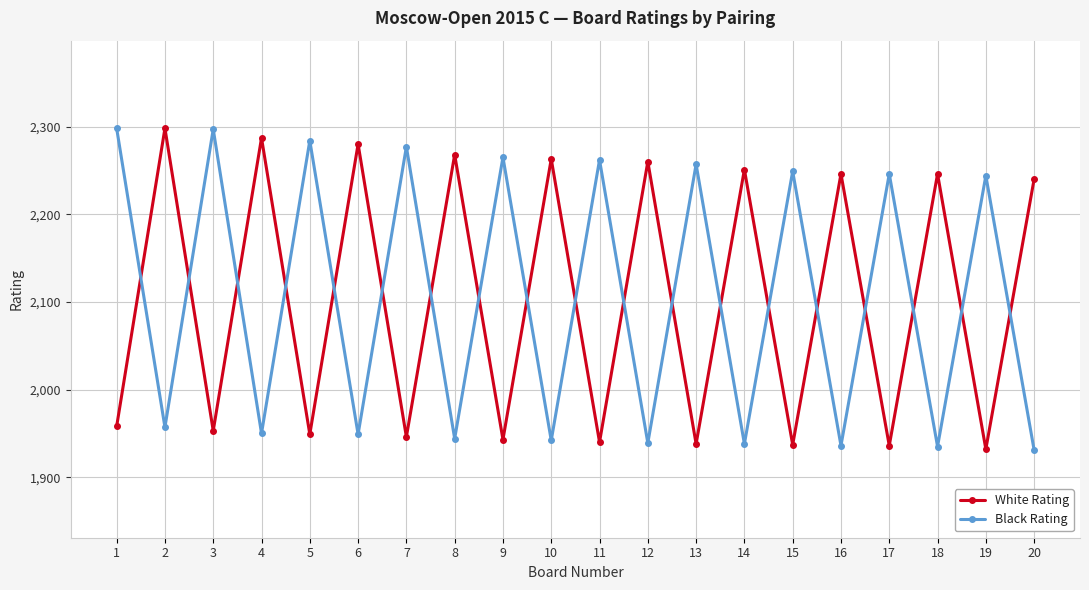

How many lines are shown in the chart?

2